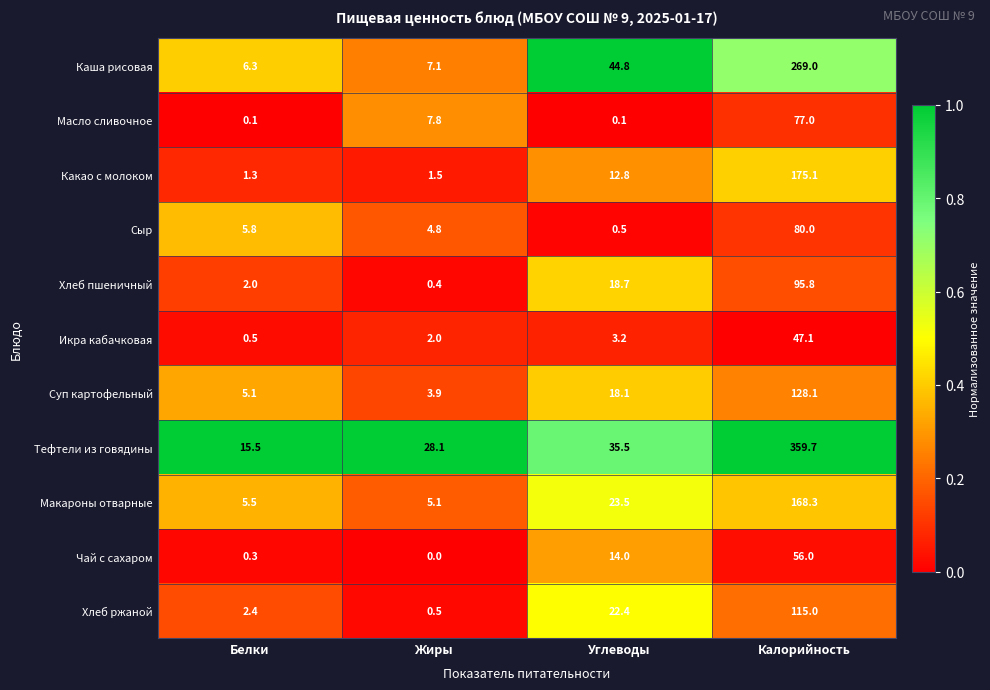

Read the Масло сливочное value at Жиры.

7.8